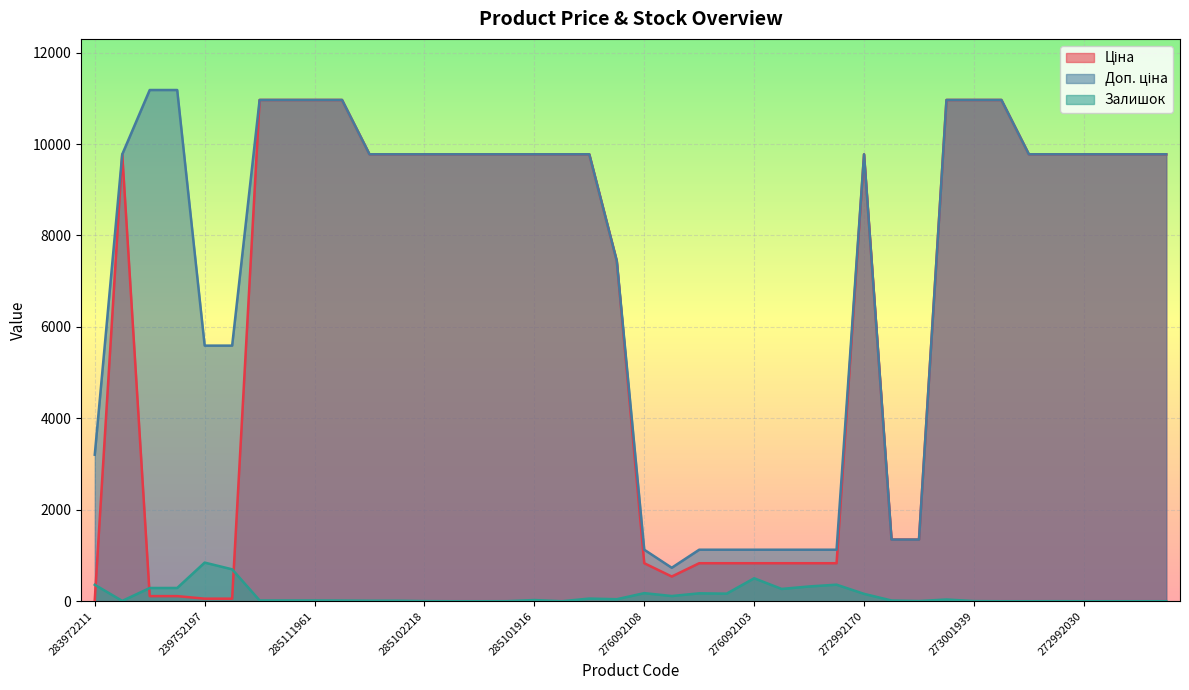

What is the label of the 39th point from the right?

285101569